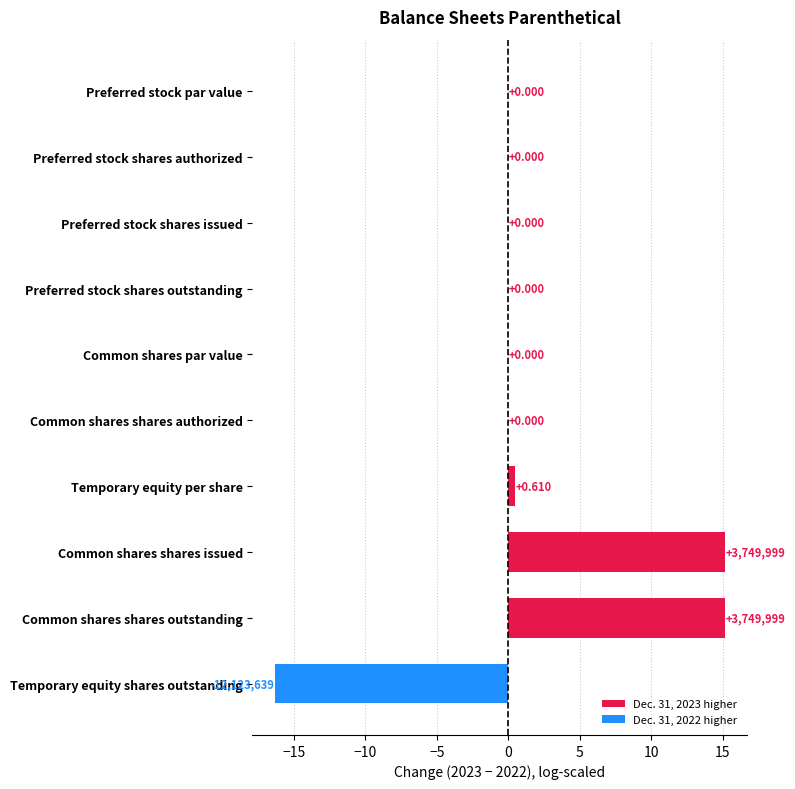

Between Preferred stock par value and Common shares shares issued, which is larger?

Common shares shares issued